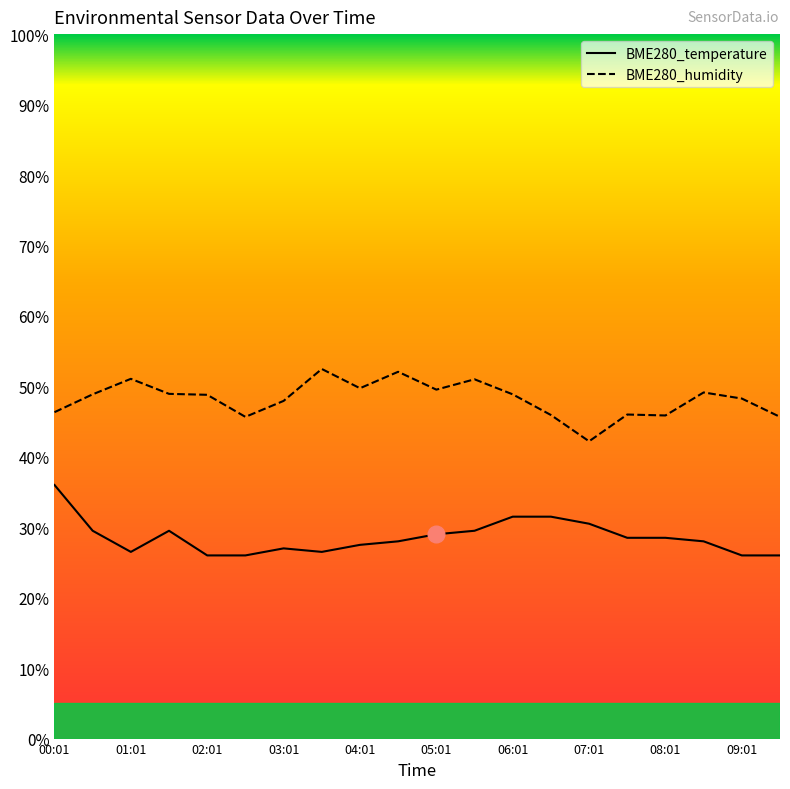

At which category is the sum across all series the highest?

00:01